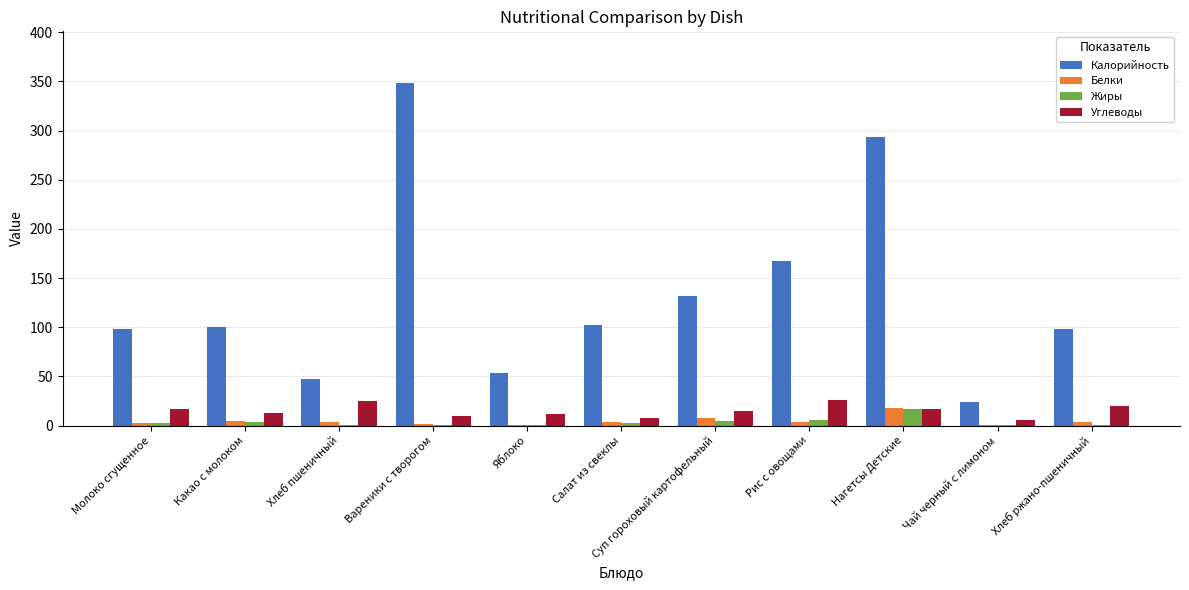

What is the sum of all Жиры values?

38.3